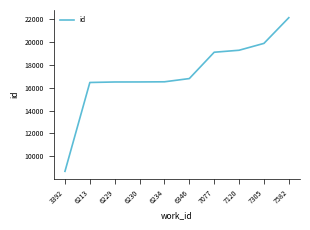

Read the value at 6230.

16511